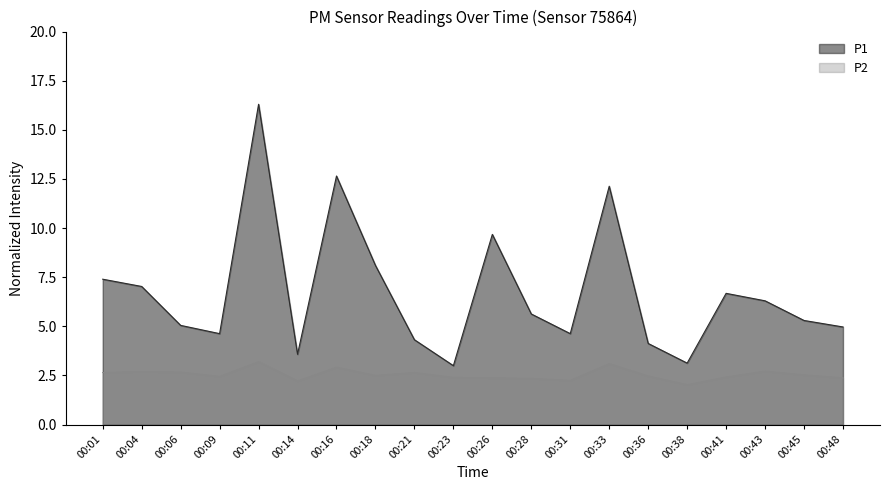

Which label corresponds to the smallest value in the chart?

00:38